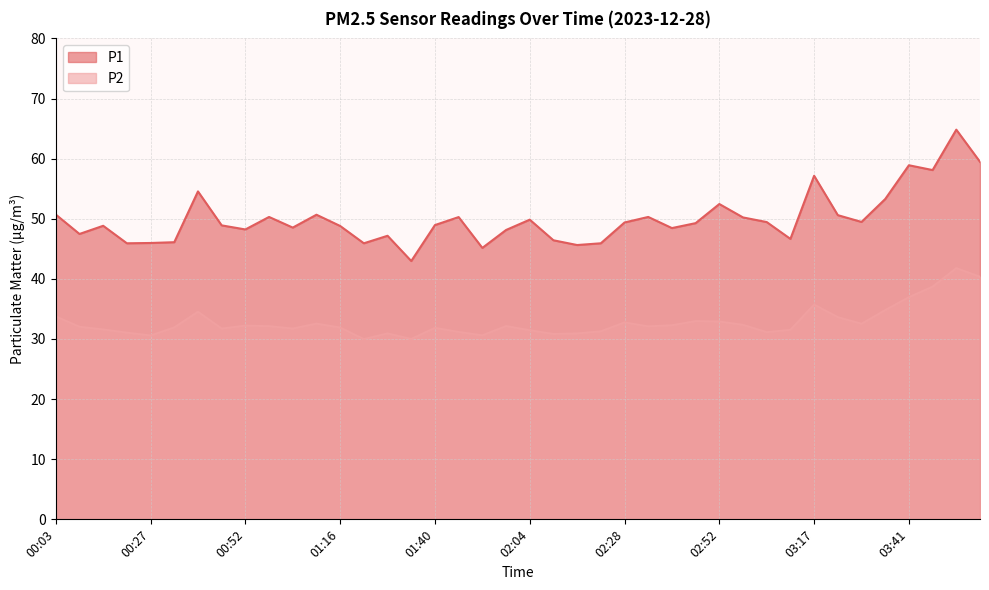

What is the sum of all P1 values?

1999.3